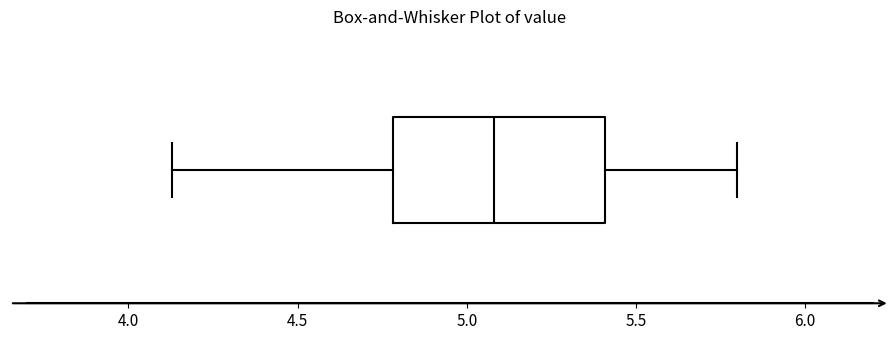

Where does the median line of the box sit on the x-axis? The values are not printed on the chart, so give them approximately, as read against the axis.

5.10